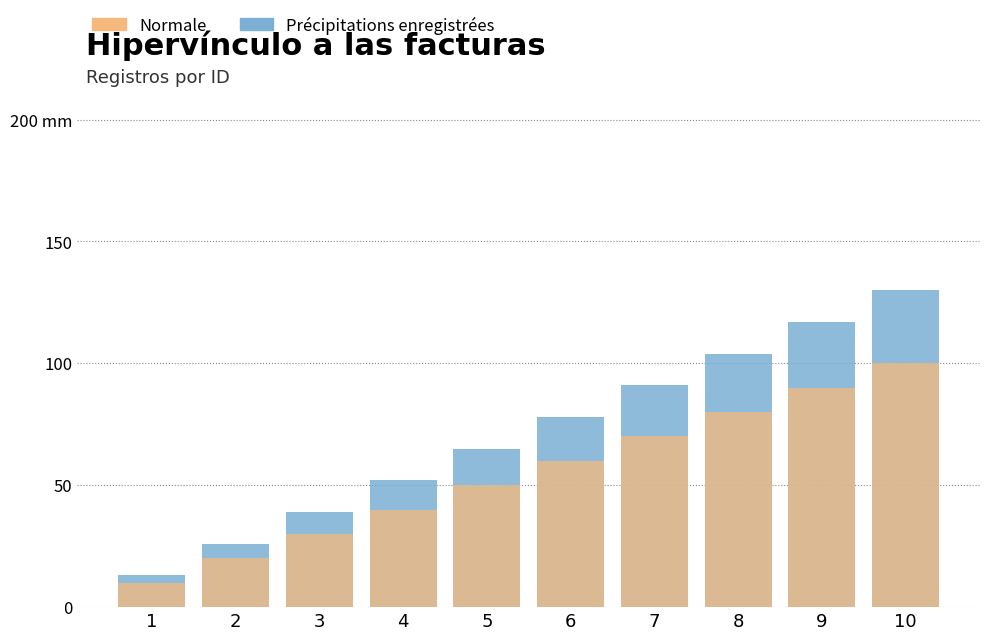

Reading left to right, extract all data points from this chart.

Précipitations enregistrées: 1=13	2=26	3=39	4=52	5=65	6=78	7=91	8=104	9=117	10=130
Normale: 1=10	2=20	3=30	4=40	5=50	6=60	7=70	8=80	9=90	10=100